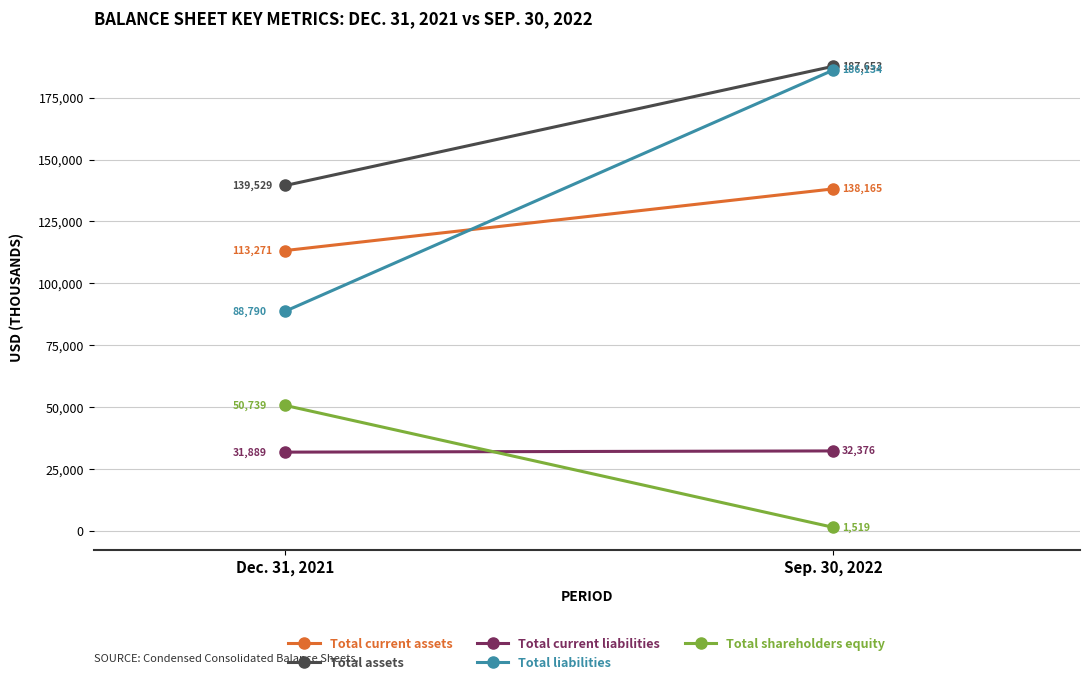

Reading right to left, extract all data points from this chart.

Total current assets: Sep. 30, 2022=138165	Dec. 31, 2021=113271
Total assets: Sep. 30, 2022=187653	Dec. 31, 2021=139529
Total current liabilities: Sep. 30, 2022=32376	Dec. 31, 2021=31889
Total liabilities: Sep. 30, 2022=186134	Dec. 31, 2021=88790
Total shareholders equity: Sep. 30, 2022=1519	Dec. 31, 2021=50739